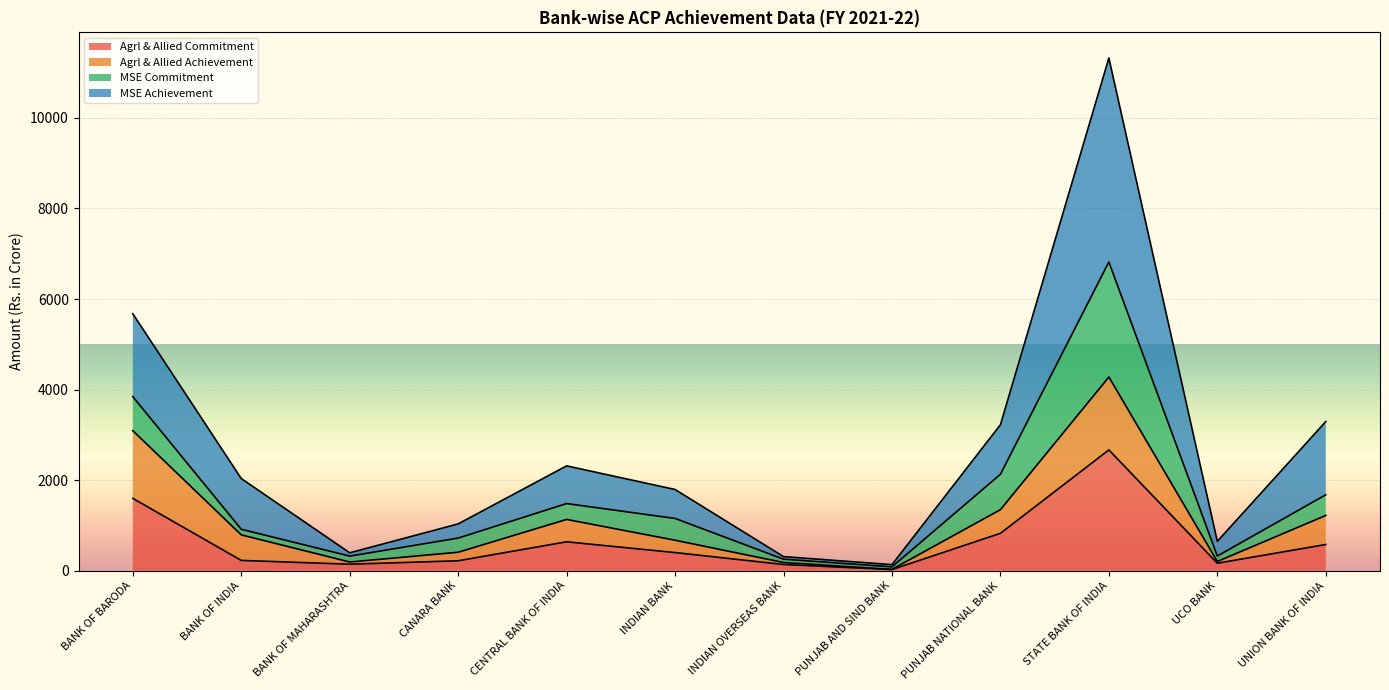

Where is the first local minimum for MSE Achievement?

BANK OF MAHARASHTRA